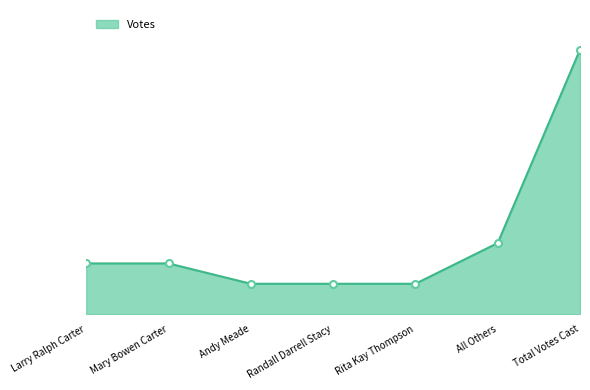

List the labels in order of value, largest first.

Total Votes Cast, All Others, Larry Ralph Carter, Mary Bowen Carter, Andy Meade, Randall Darrell Stacy, Rita Kay Thompson